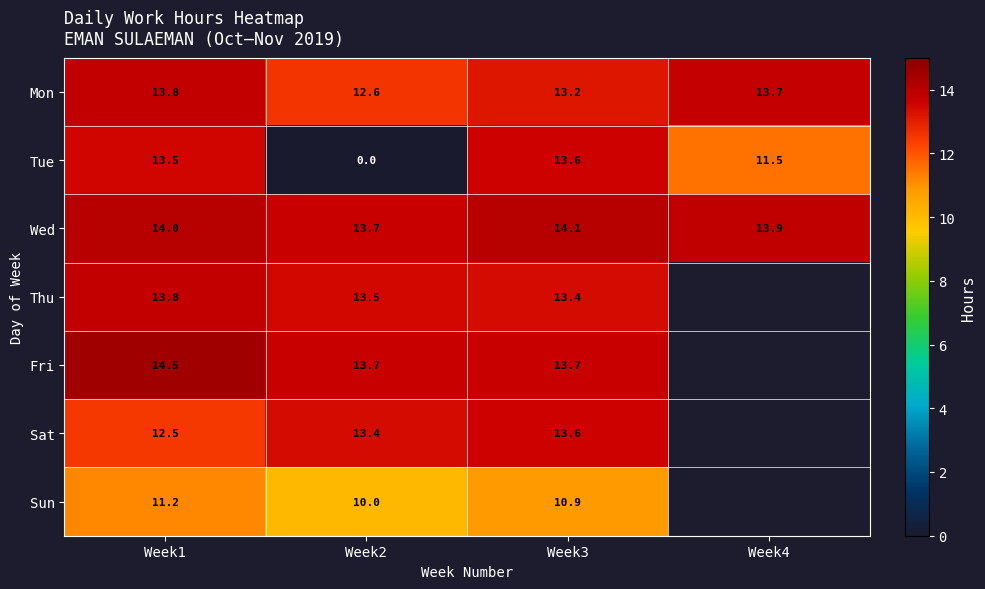

What is the sum of the Fri values at Week1 and Week2?

28.2